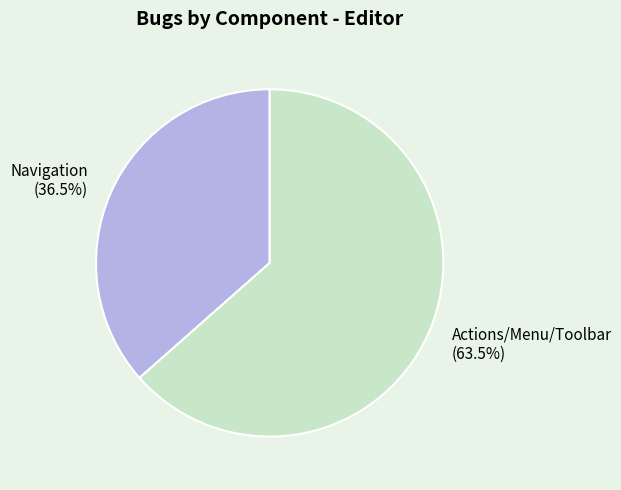

How many segments does this pie chart have?

2